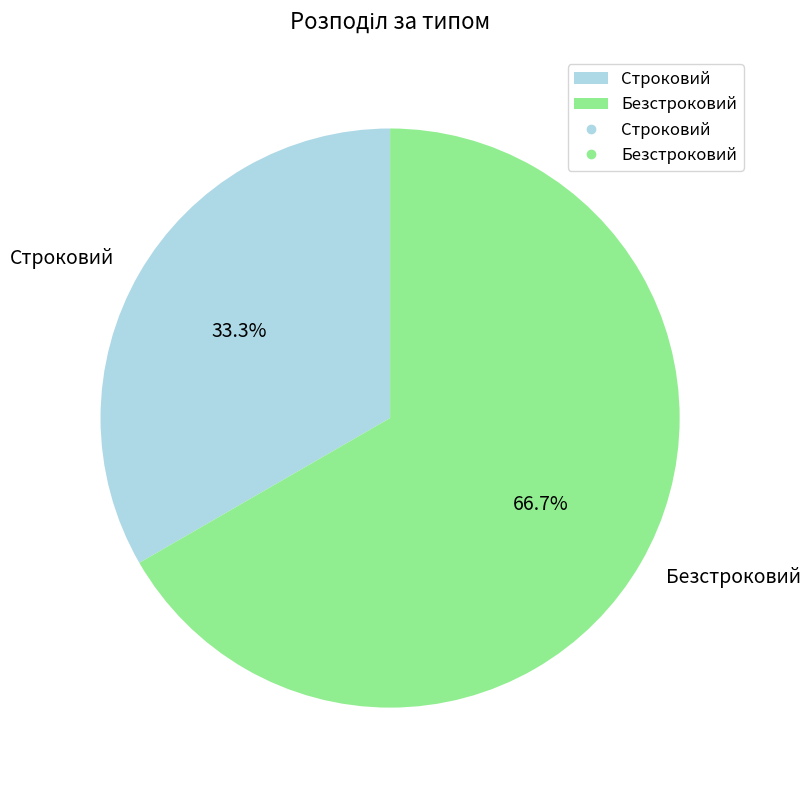

Combined, what portion of the pie is Безстроковий and Строковий?

100.0%